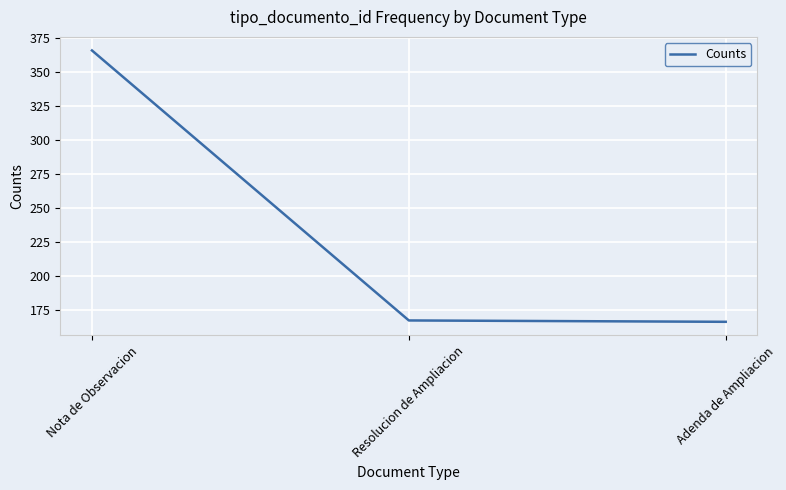

Reading left to right, transcribe all the data shown in this chart.

366	167	166